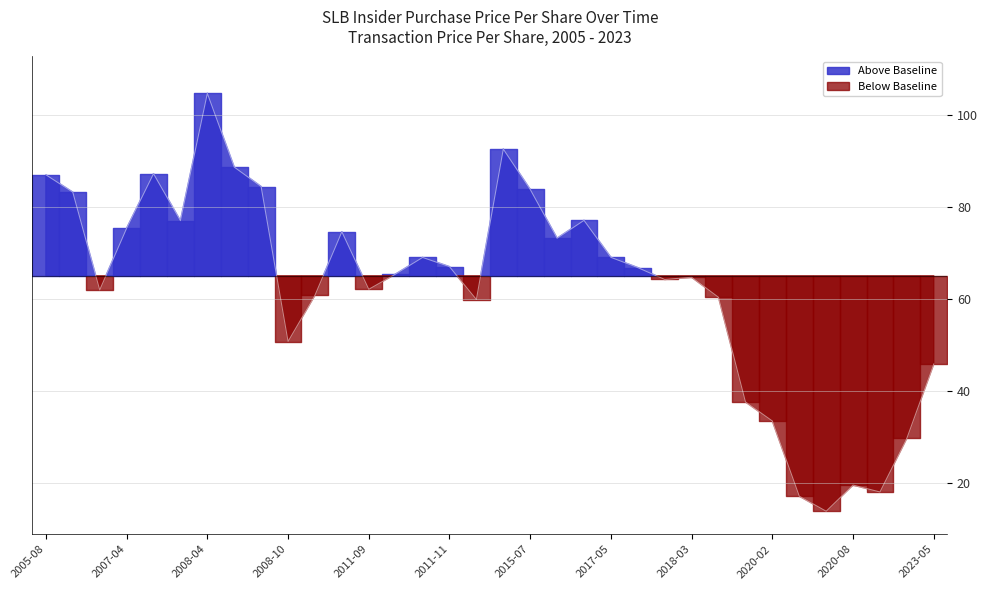

The value at 2012-06-26 is 59.8. True or false?

True